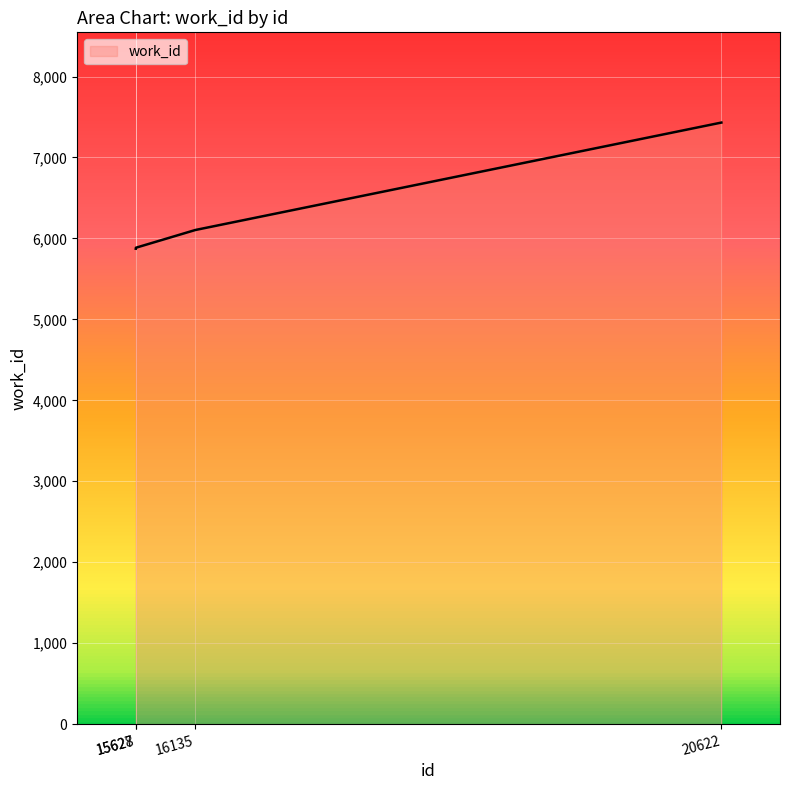

What is the greatest value displayed?

7431